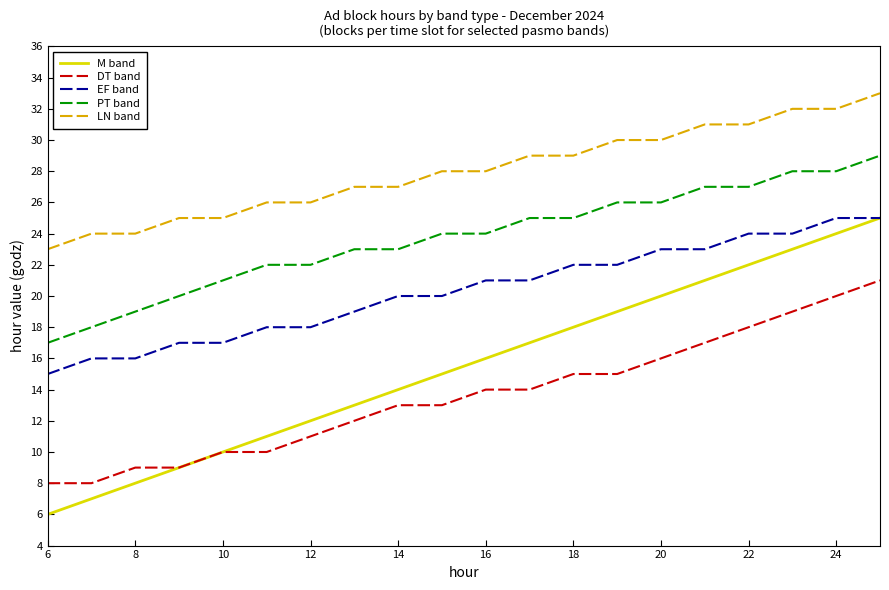

Which series has the largest range (max minus min)?

M band